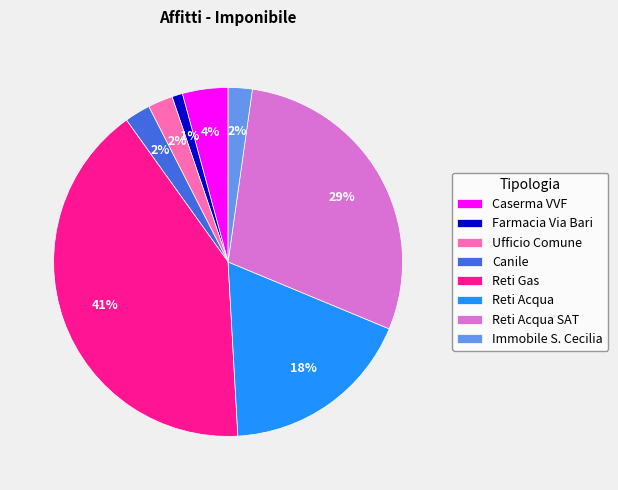

To the nearest percent, what is the difference between the largest and smallest slice percentages?

40%